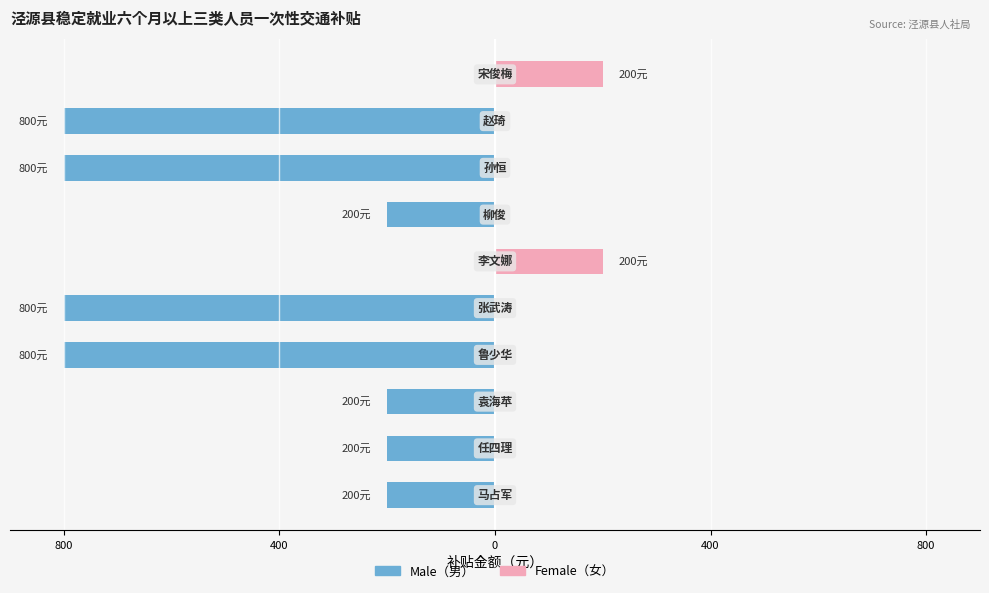

Reading left to right, list all the values displayed in this chart.

Male: -200	-200	-200	-800	-800	0	-200	-800	-800	0
Female: 0	0	0	0	0	200	0	0	0	200